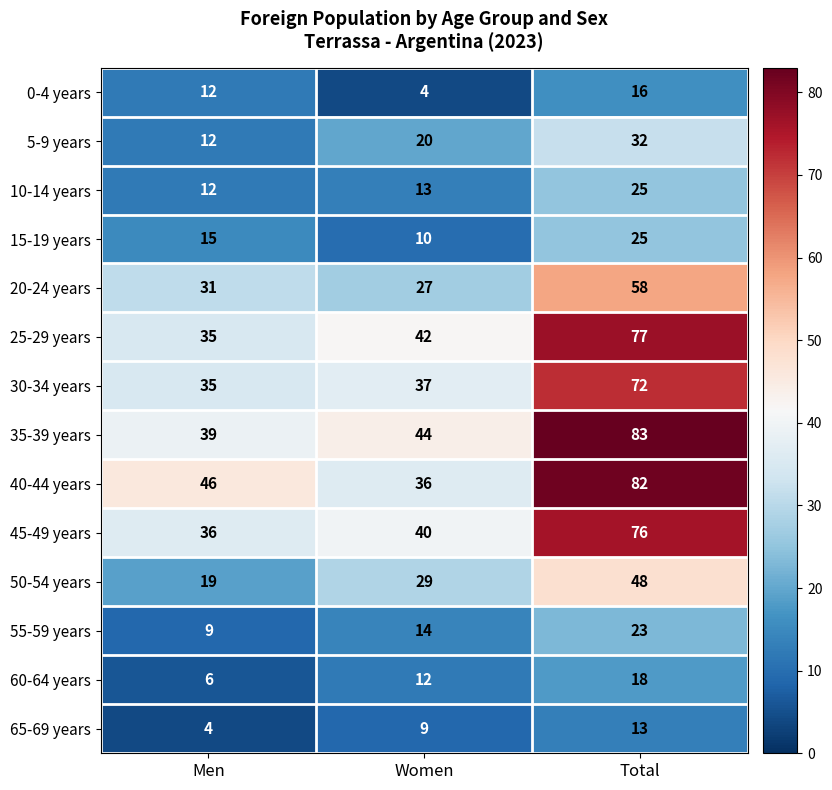

Which series has the largest total across all categories?

35-39 years